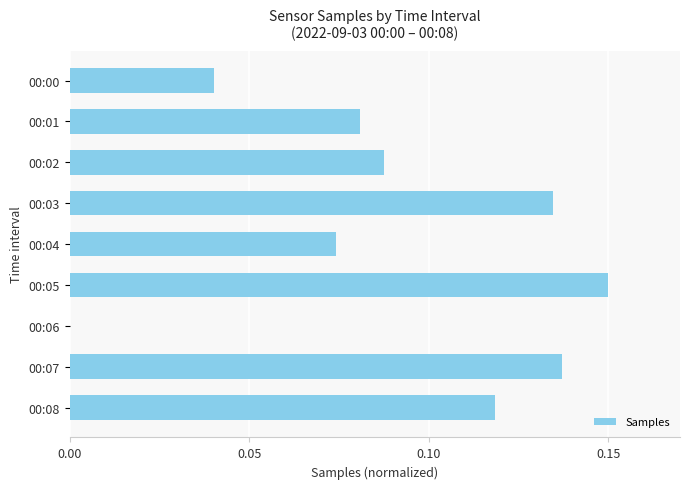

Which label corresponds to the largest value in the chart?

00:05